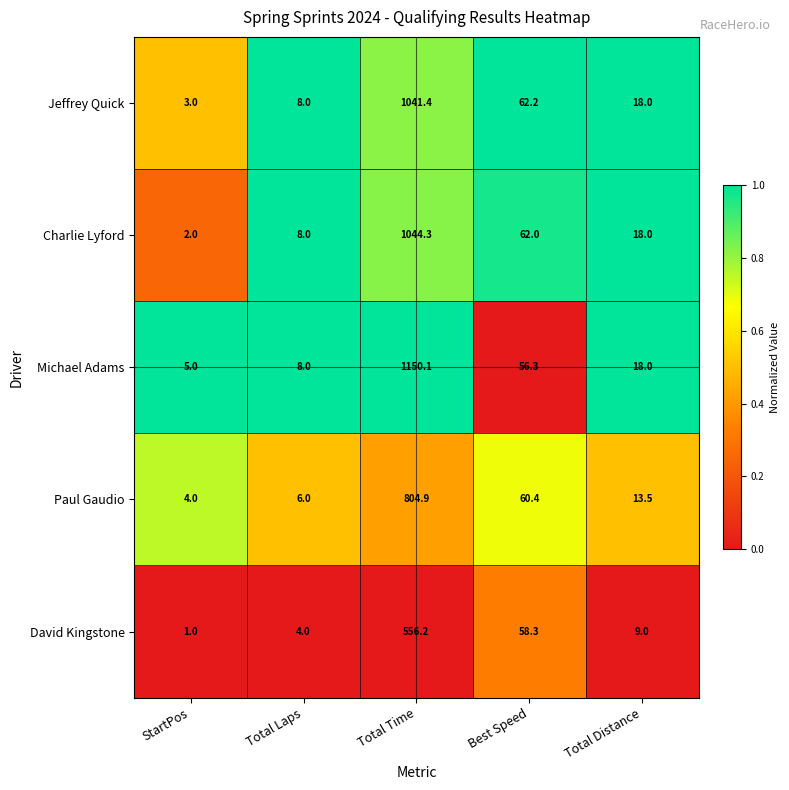

Which series changed the most between StartPos and Total Distance?

Charlie Lyford